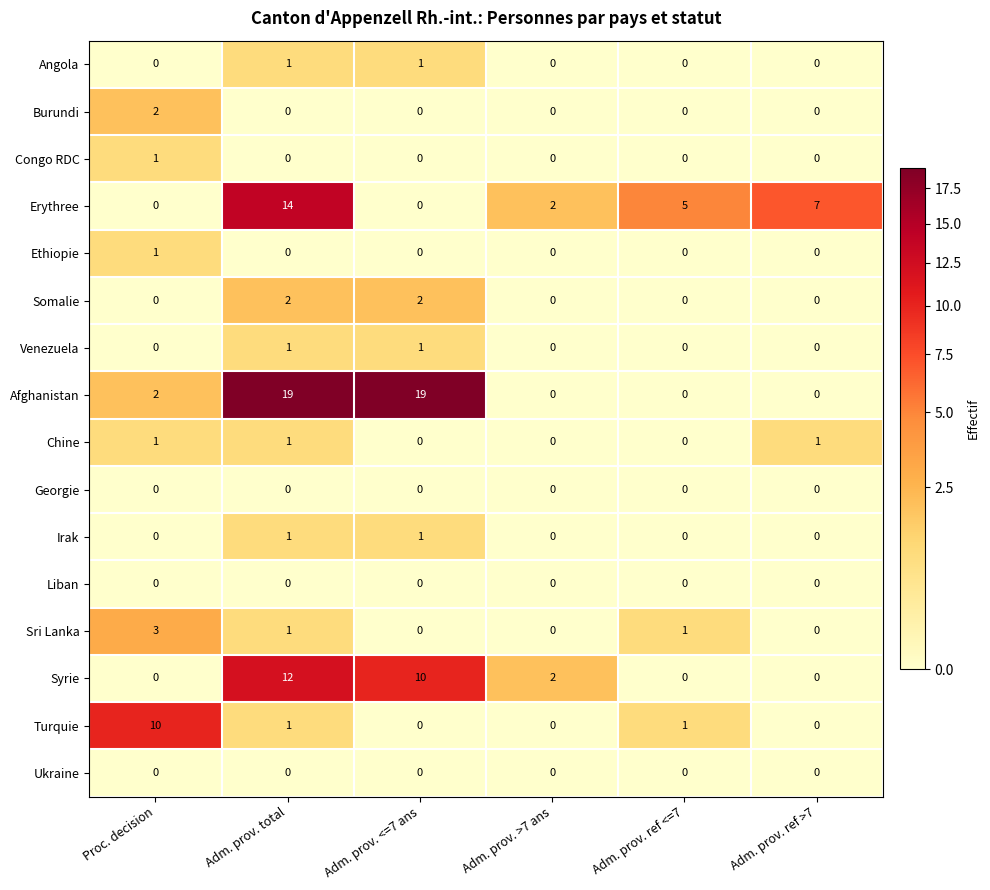

True or false: Sri Lanka has a value of 0 at Adm. prov. <=7 ans.

True